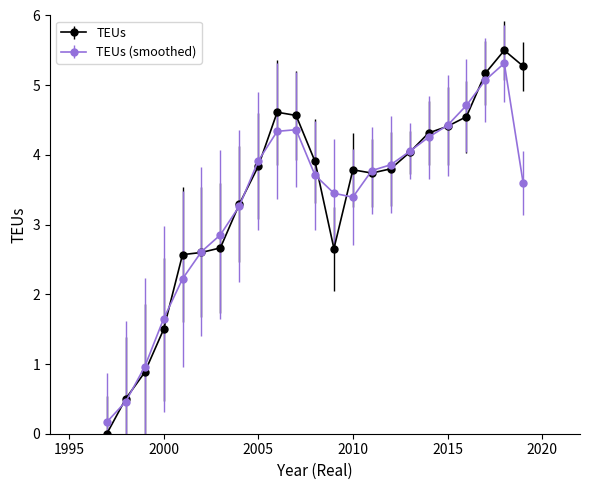

How many distinct data groups are displayed?

2